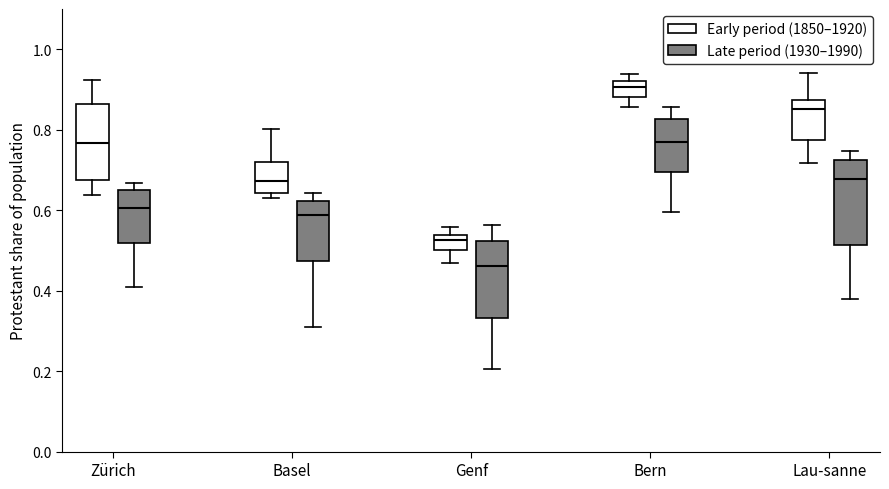

Which box's median line is the highest?

Bern (Early period (1850–1920))